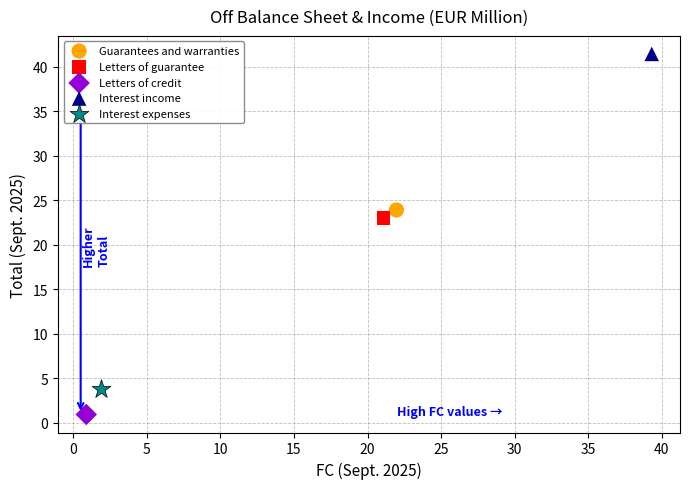

What are all the series names shown in the legend?

Guarantees and warranties, Letters of guarantee, Letters of credit, Interest income, Interest expenses